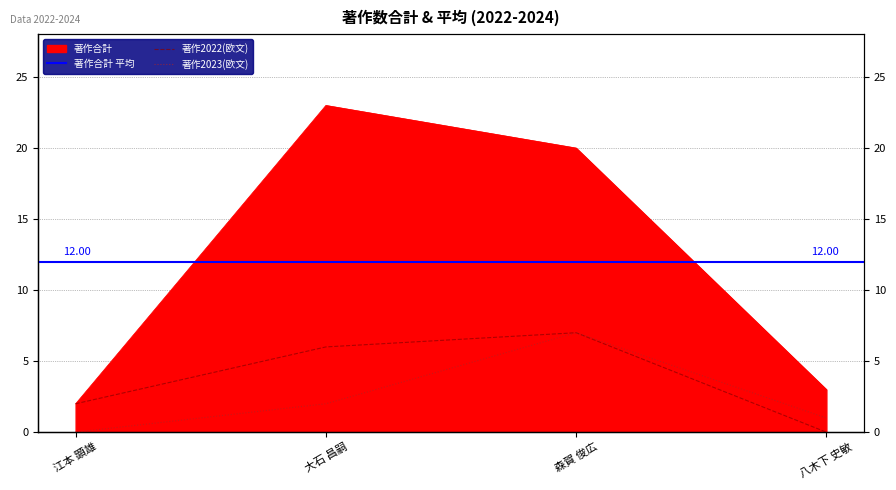

Reading left to right, list all the values displayed in this chart.

著作2022: 2	6	7	0
著作2023: 0	2	7	1
著作合計: 2	23	20	3